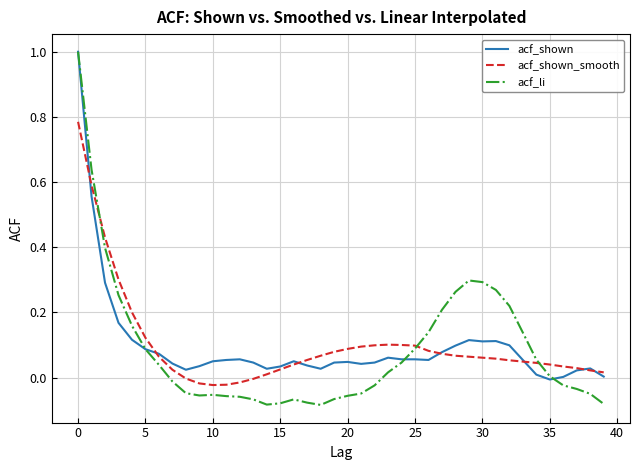

Which series has the widest spread of values?

acf_li